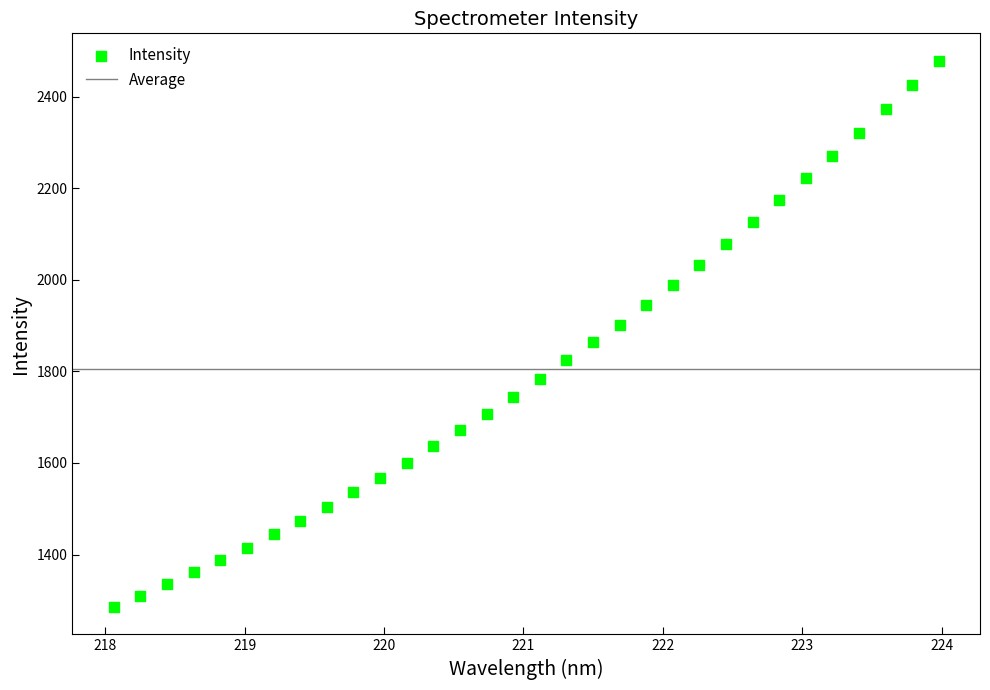

What is the range of X values (max minus min)?

5.9